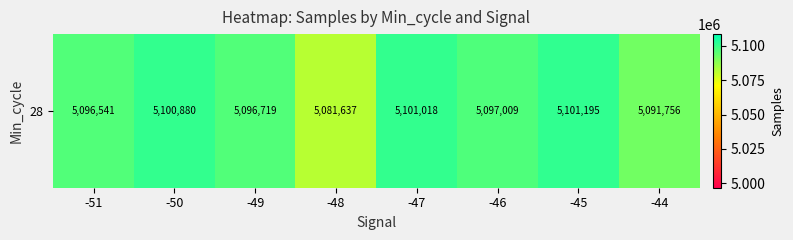

The chart shows a value of 5097009.2 at -46. True or false?

True